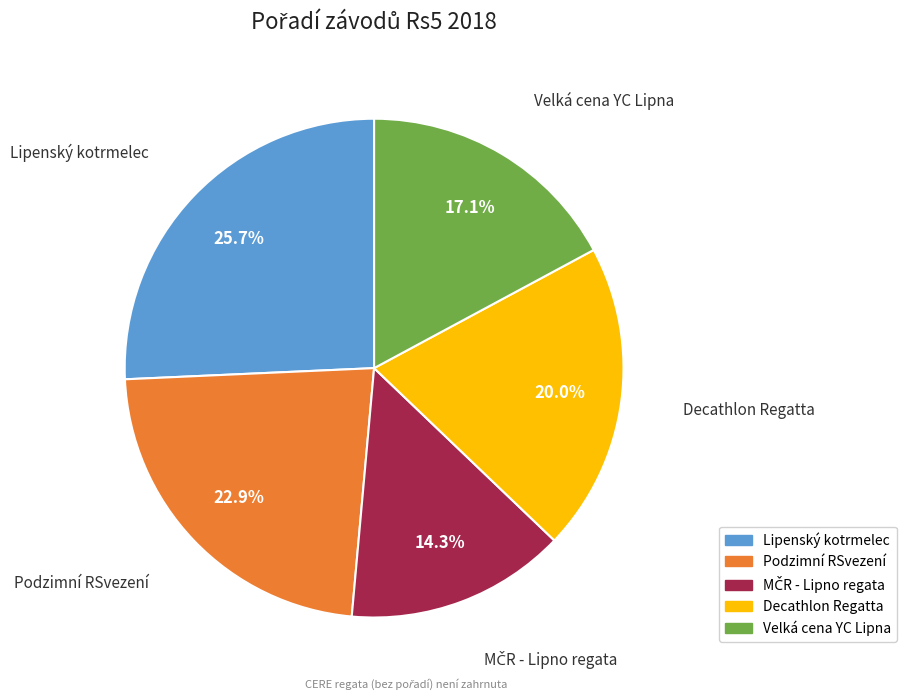

Combined, what portion of the pie is Lipenský kotrmelec and Podzimní RSvezení?

48.6%